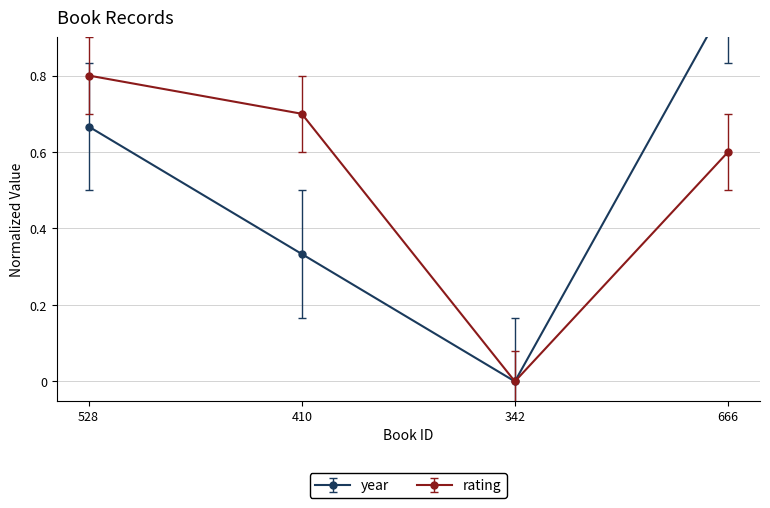

What is the average value of the rating series?

0.5